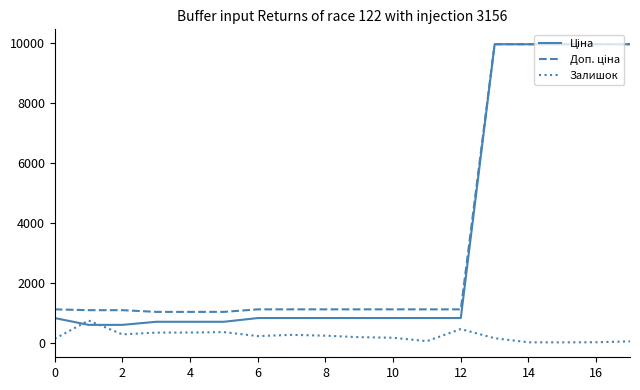

What is the maximum value shown in the chart?

9975.0